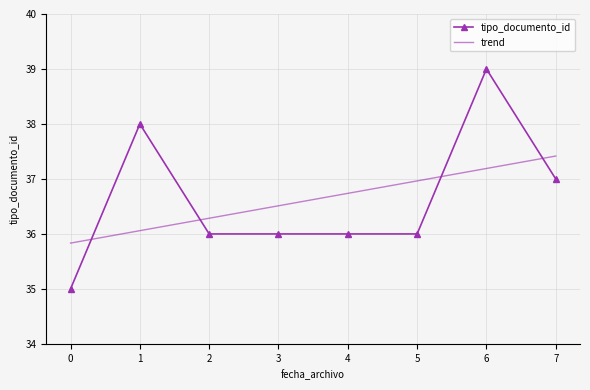

At which label is tipo_documento_id closest to 37?

7